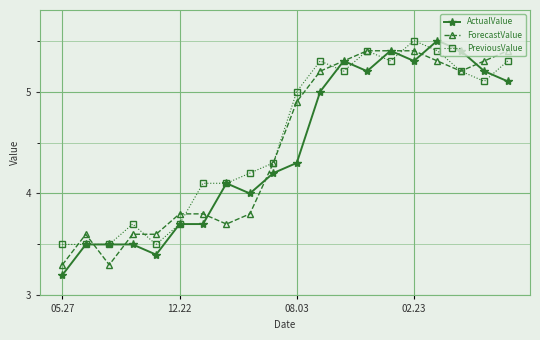

Which series has the largest range (max minus min)?

ActualValue